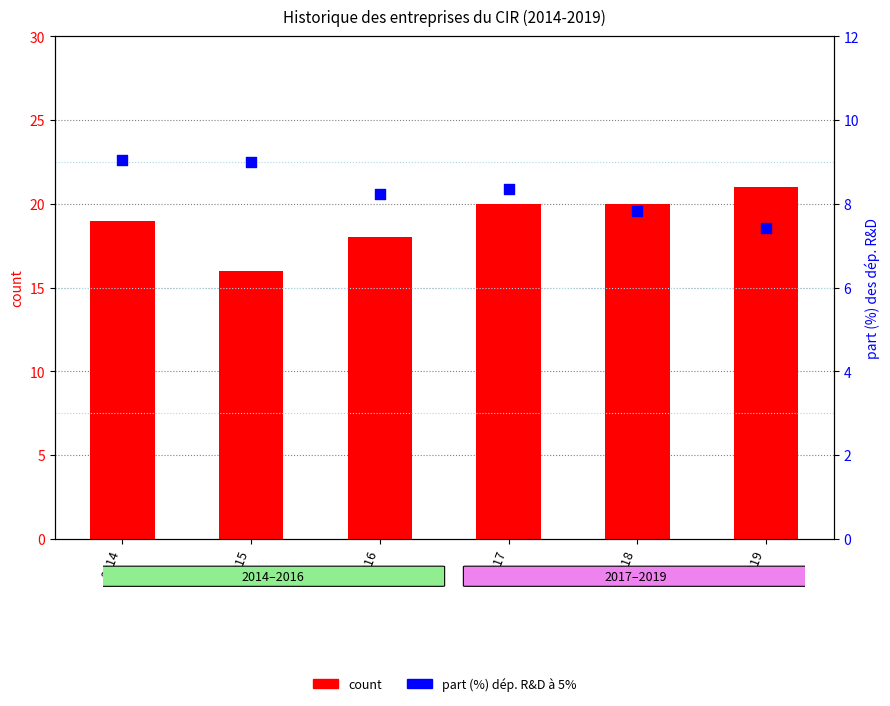

What is the total value across all series at 2016?

26.2